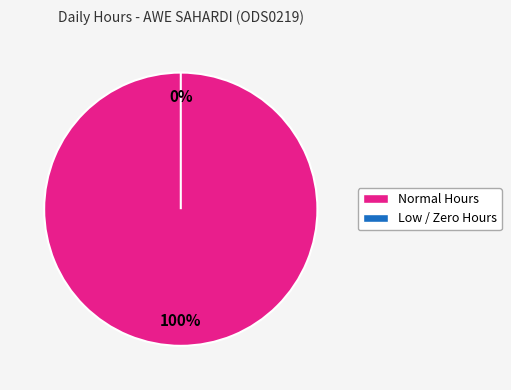

Is there any slice that represents more than half of the pie?

No